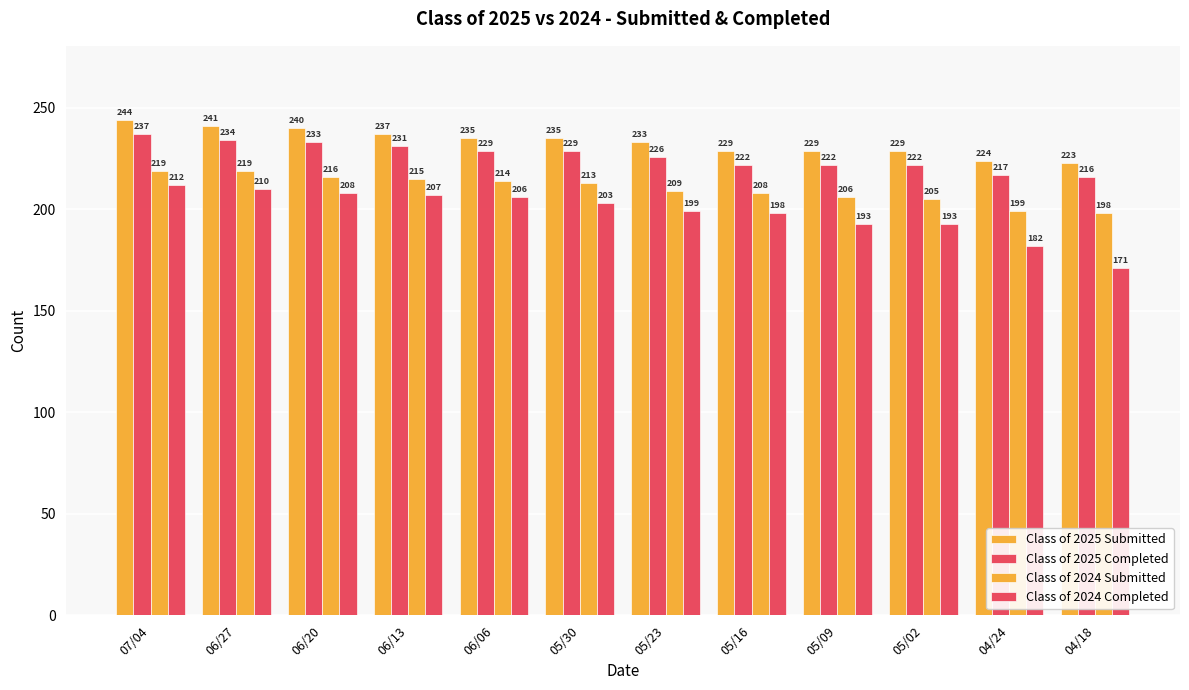

Which series has the largest total across all categories?

Class of 2025 Submitted